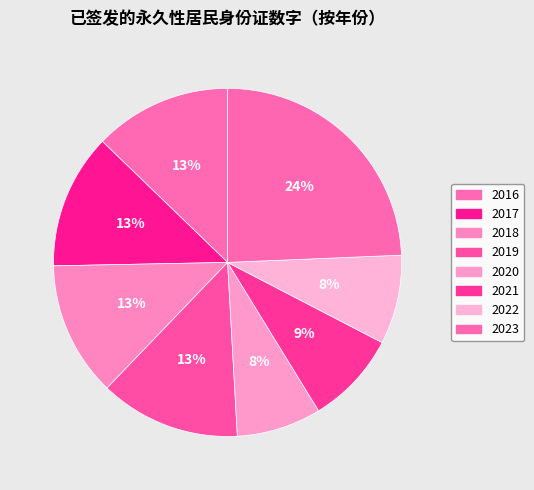

How many segments does this pie chart have?

8